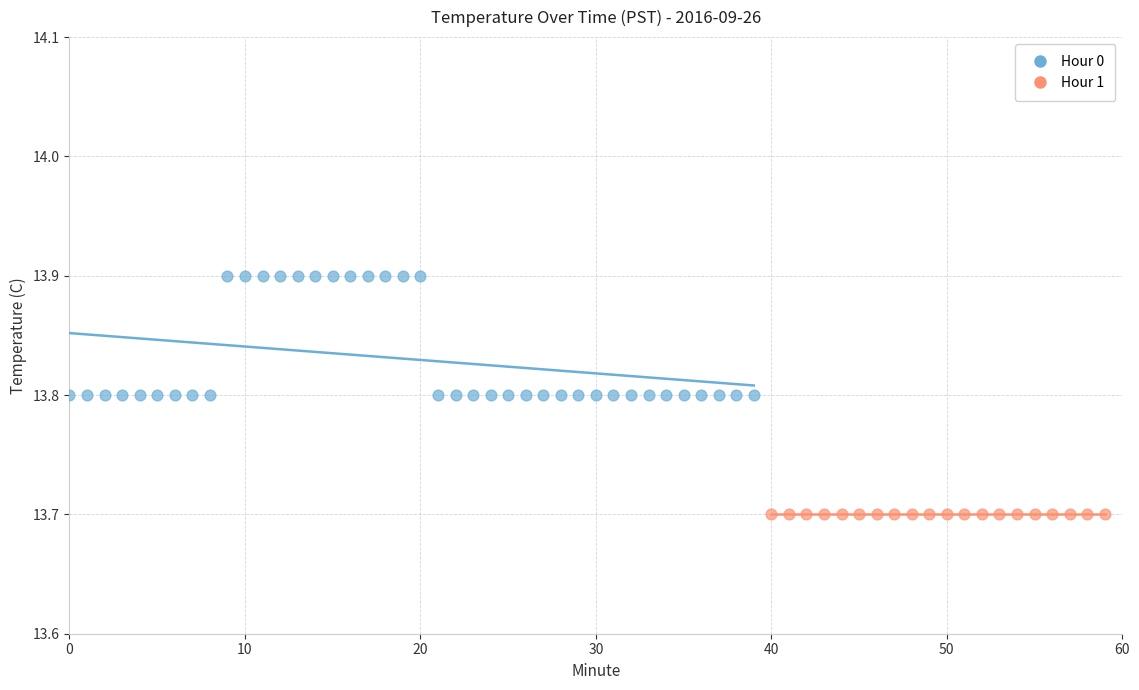

Which series reaches the maximum Y coordinate?

Hour 0